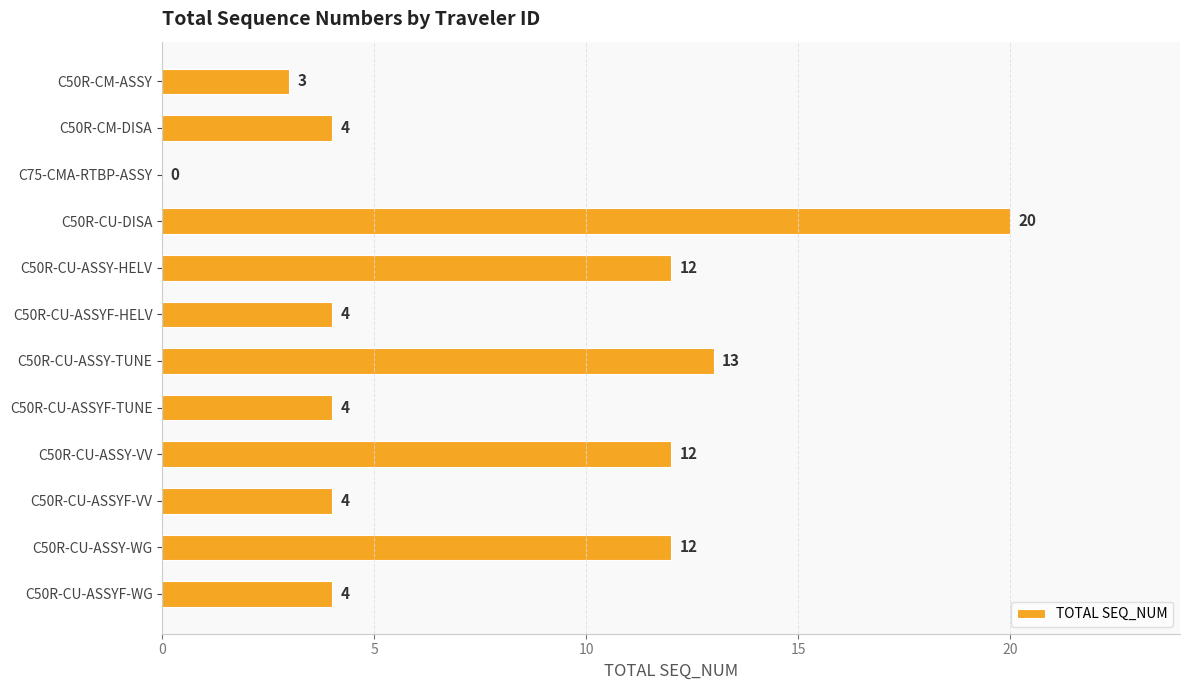

Which has a higher value, C50R-CU-ASSYF-VV or C50R-CM-ASSY?

C50R-CU-ASSYF-VV